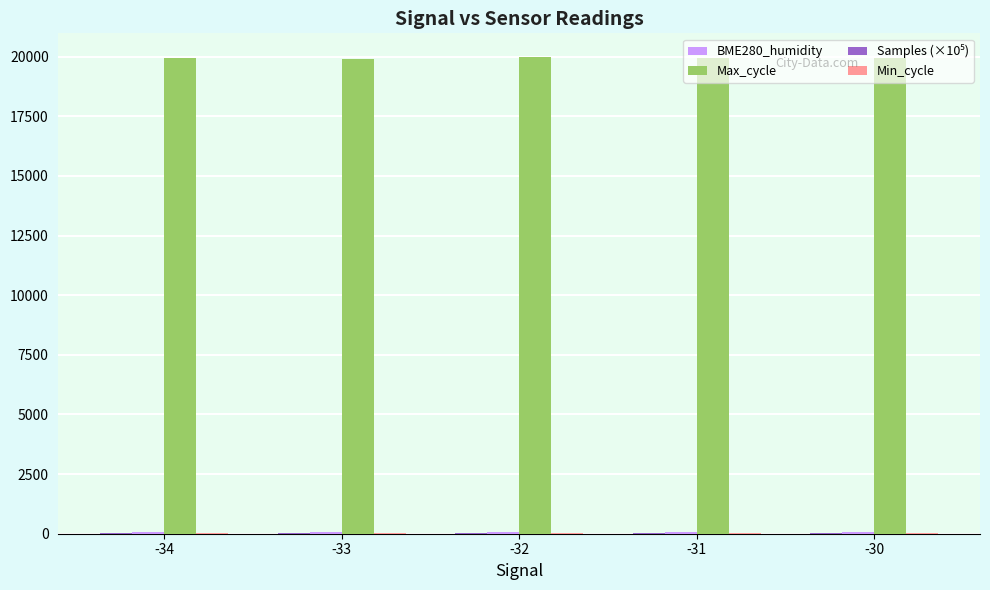

How many distinct data groups are displayed?

4